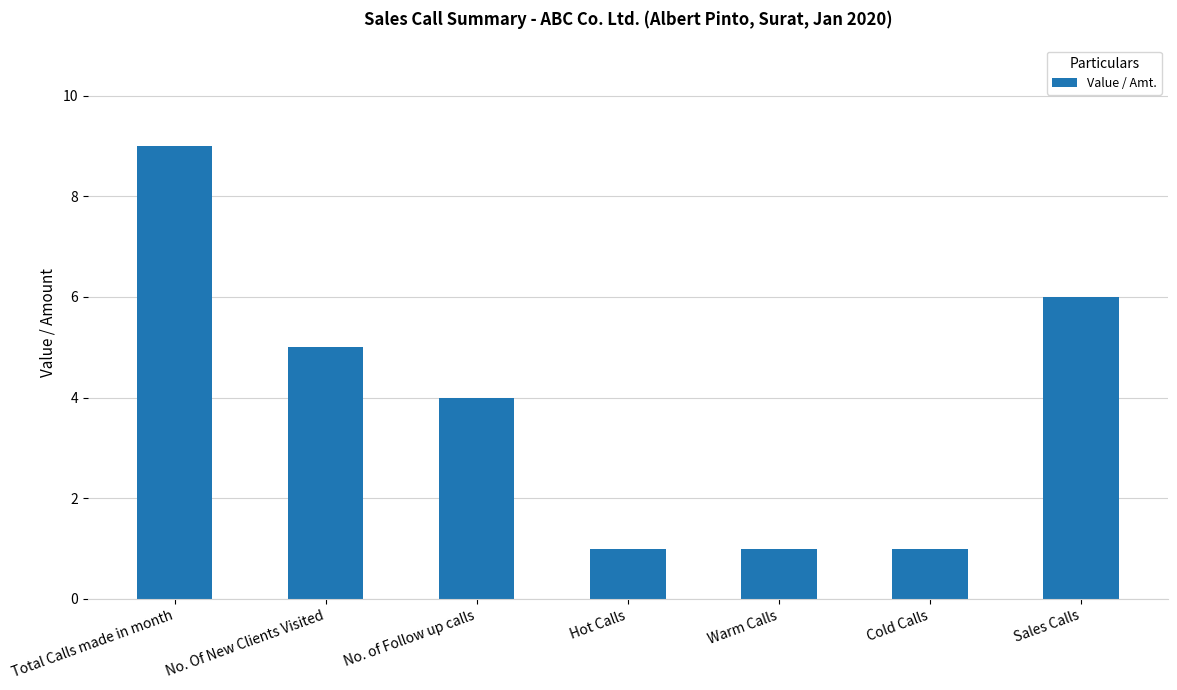

How many data points are less than 4?

3